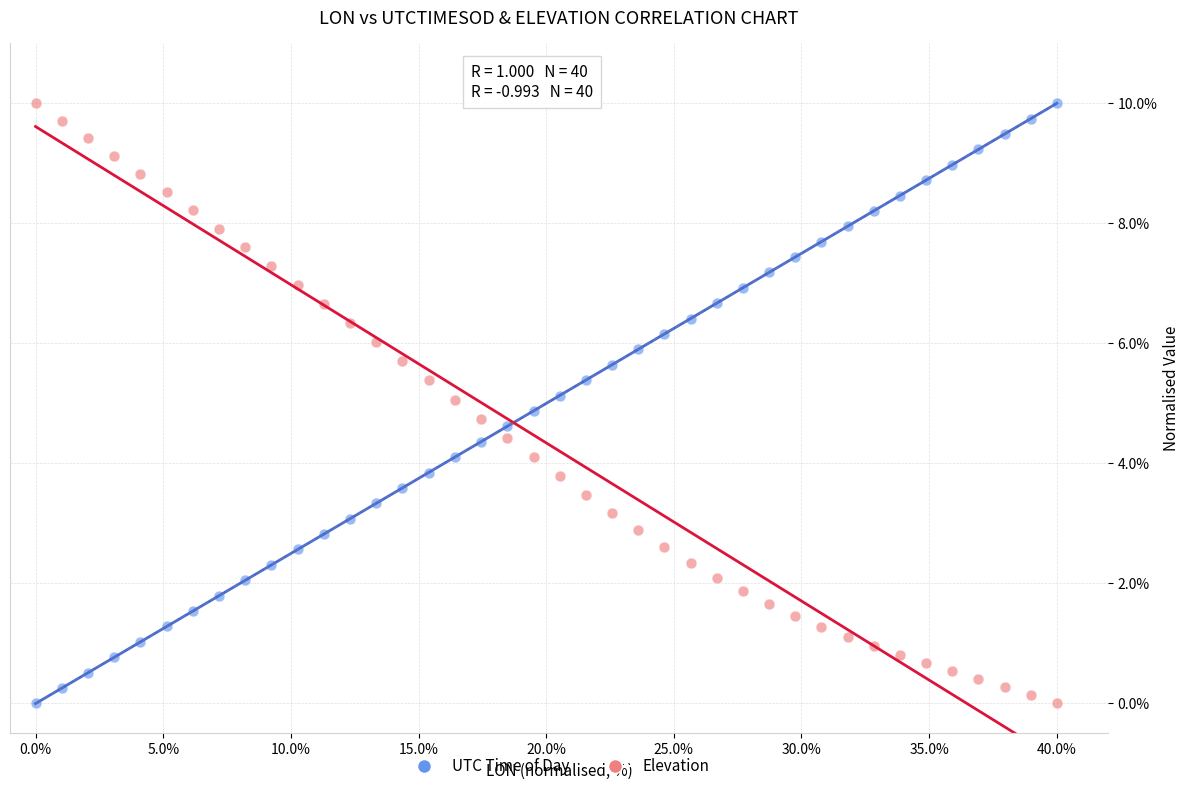

What is the X range (max minus min) for the scatter plot?

40.0